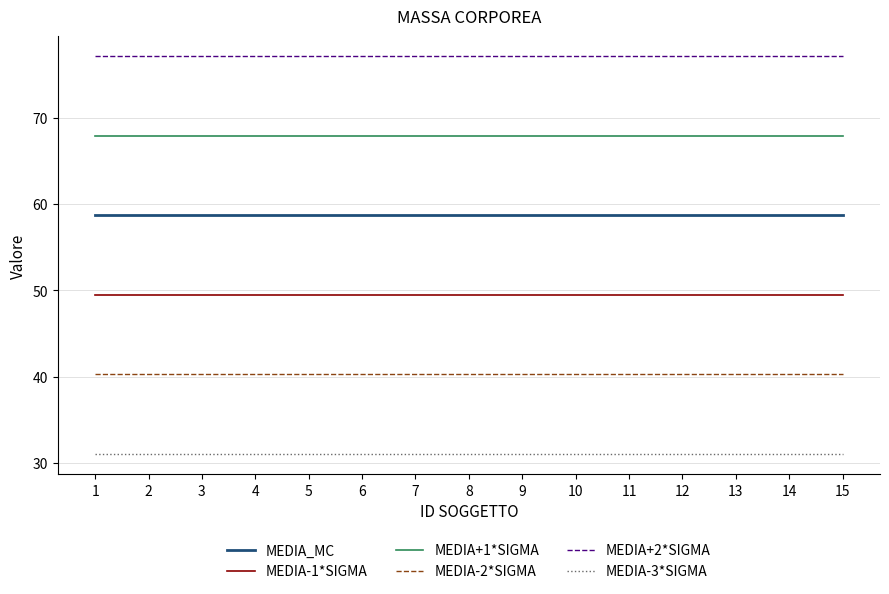

What is the sum of all MEDIA-1*SIGMA values?

742.2